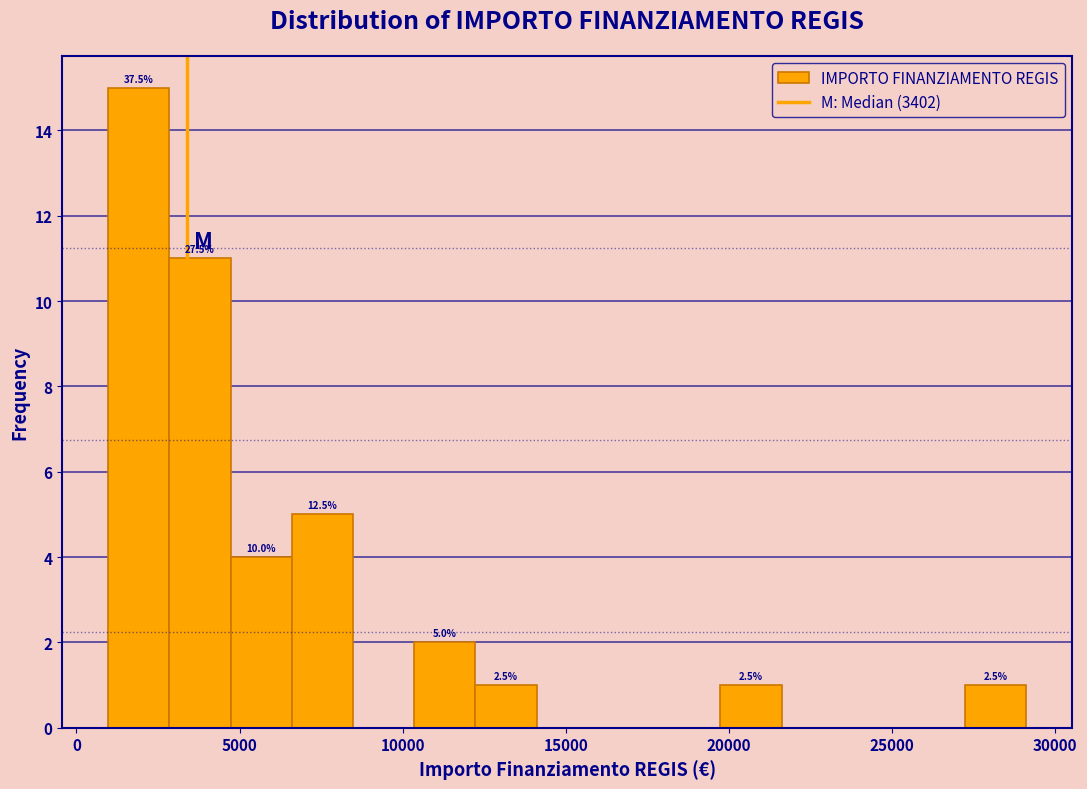

Read against the x-axis, roughly where is the centre of the tallest bar?

2000